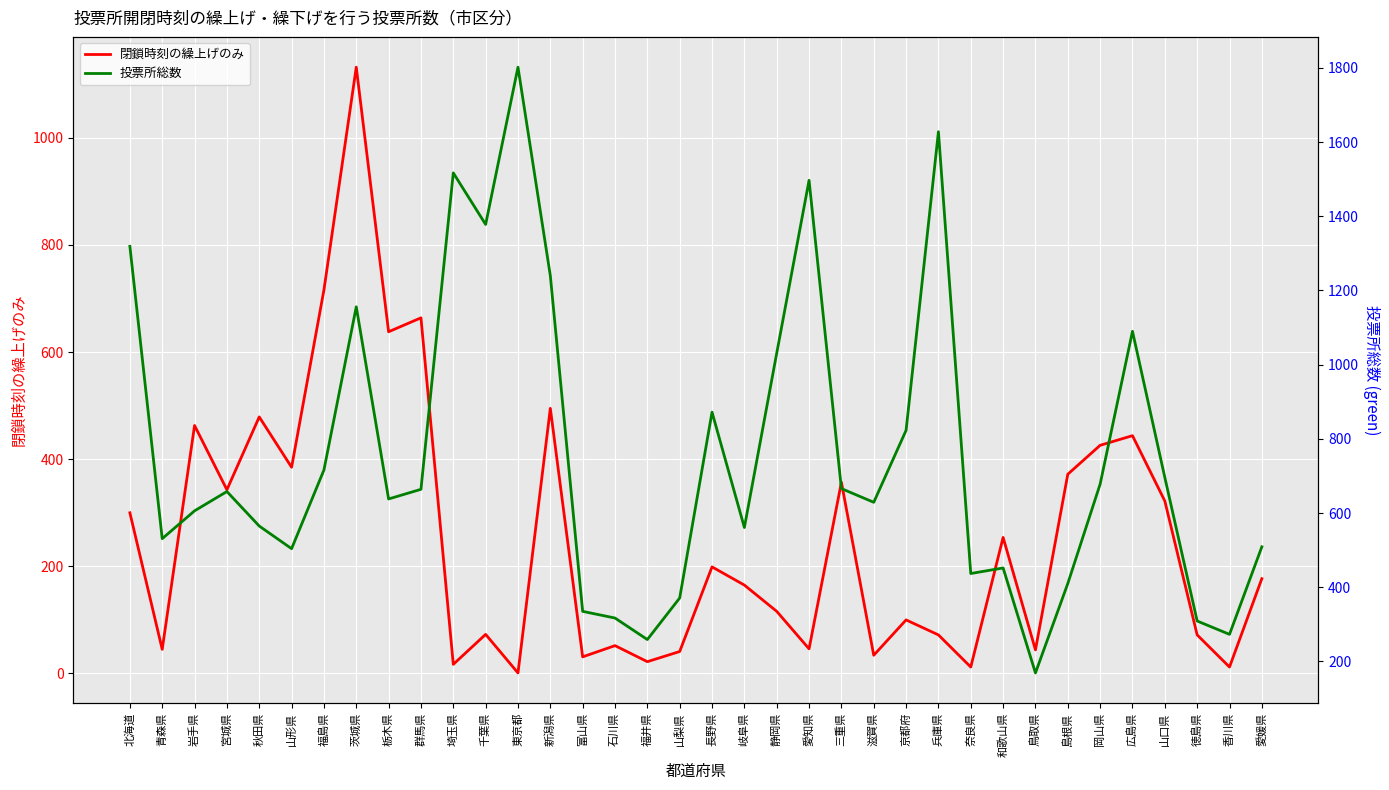

At which category is the sum across all series the highest?

茨城県